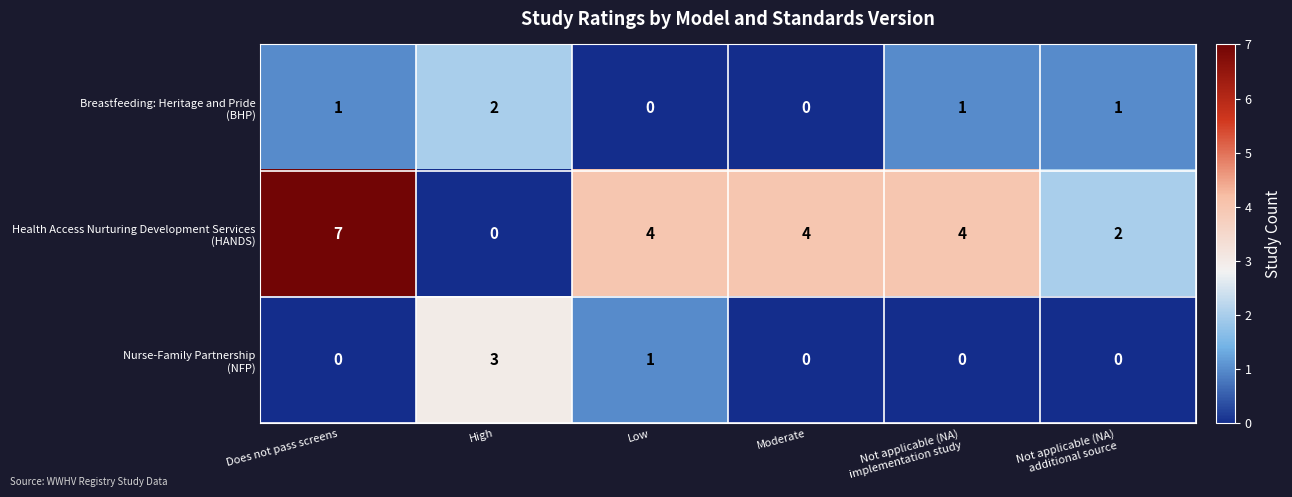

What is the total value across all series at Low?

5